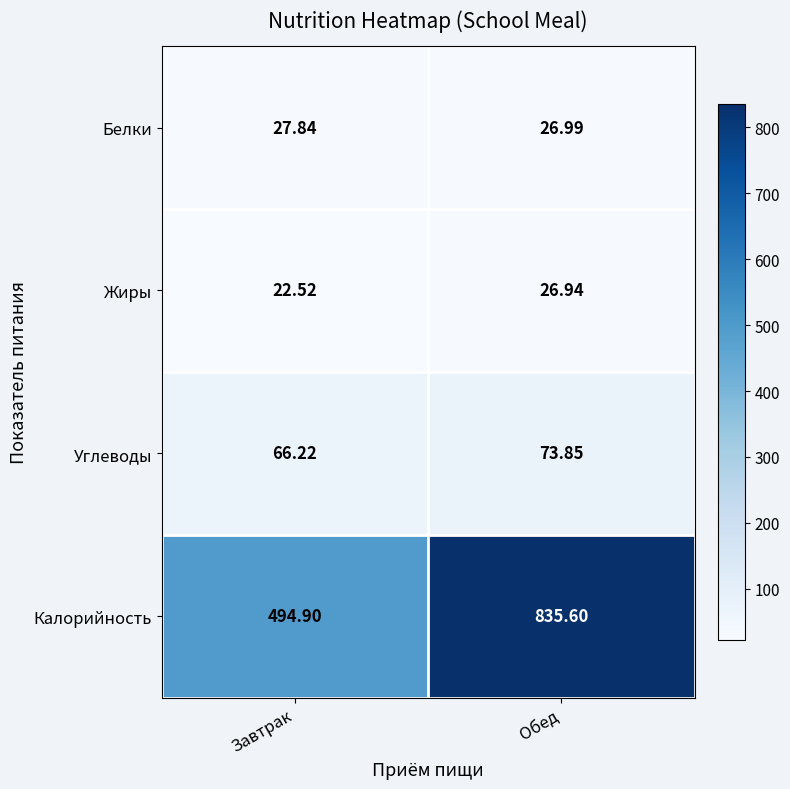

At which category is the sum across all series the highest?

Обед